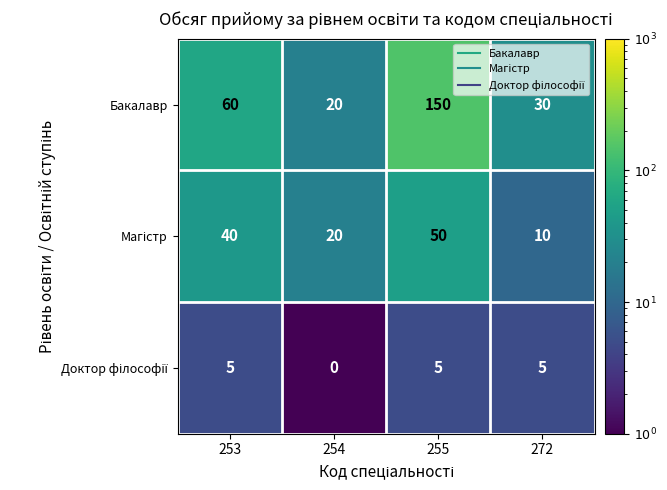

At which label does Бакалавр reach its minimum?

254